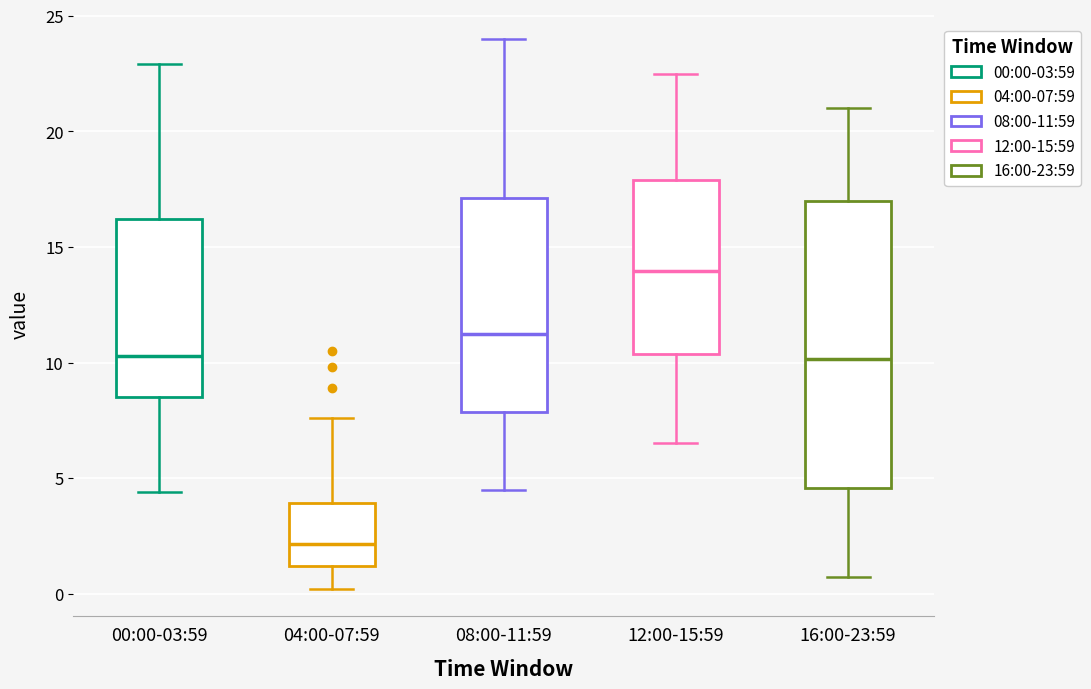

Reading left to right, transcribe this box plot: for each box, give where its median line is, the range the box spans, and where its two whiskers end, as read against the y-axis. The values are not printed on the chart, so give them approximately, as read against the axis.

00:00-03:59: median 10.5, box 8.5 to 16.0, whiskers 4.5 to 23.0
04:00-07:59: median 2.0, box 1.0 to 4.0, whiskers 0.0 to 7.5
08:00-11:59: median 11.5, box 8.0 to 17.0, whiskers 4.5 to 24.0
12:00-15:59: median 14.0, box 10.5 to 18.0, whiskers 6.5 to 22.5
16:00-23:59: median 10.0, box 4.5 to 17.0, whiskers 0.5 to 21.0